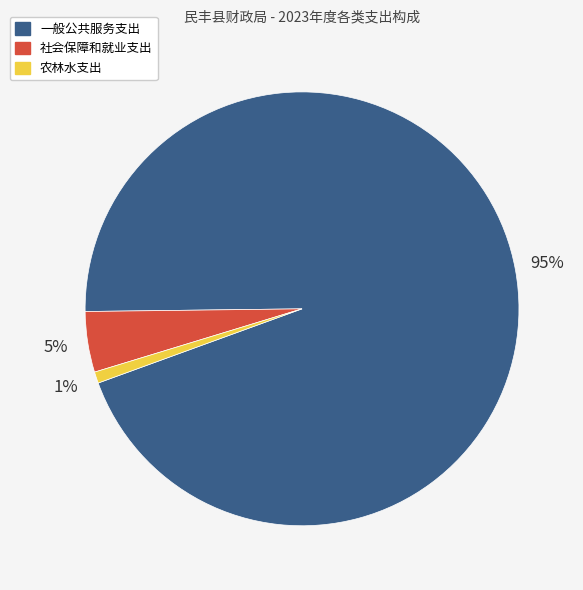

Which category has the biggest portion of the pie?

一般公共服务支出